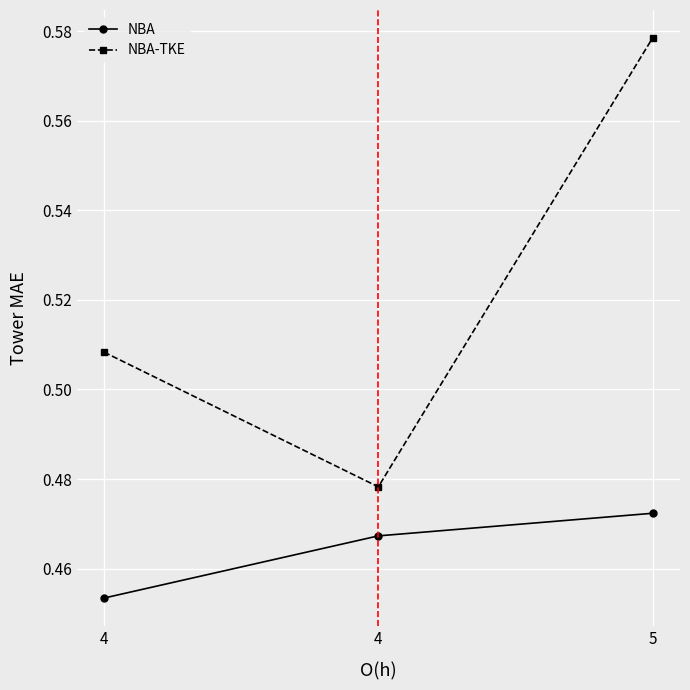

Rank the series by their average value, from lowest to highest.

NBA, NBA-TKE